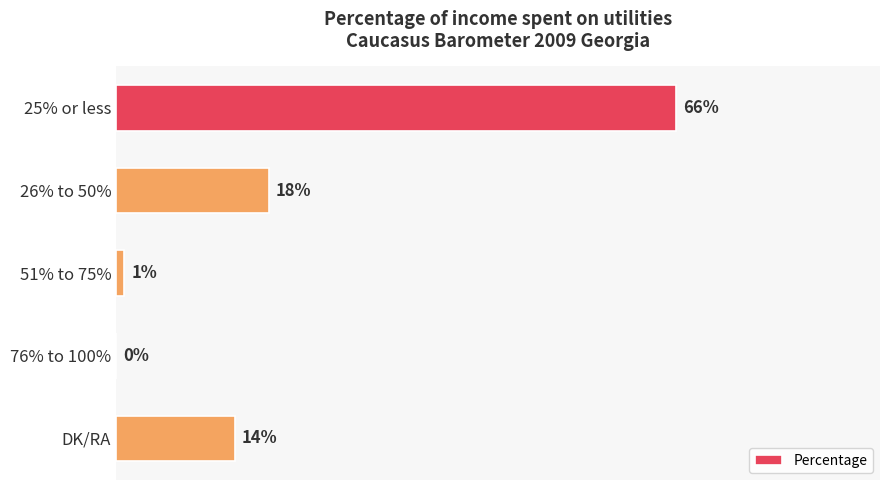

At which category does the chart reach its peak across all series?

25% or less